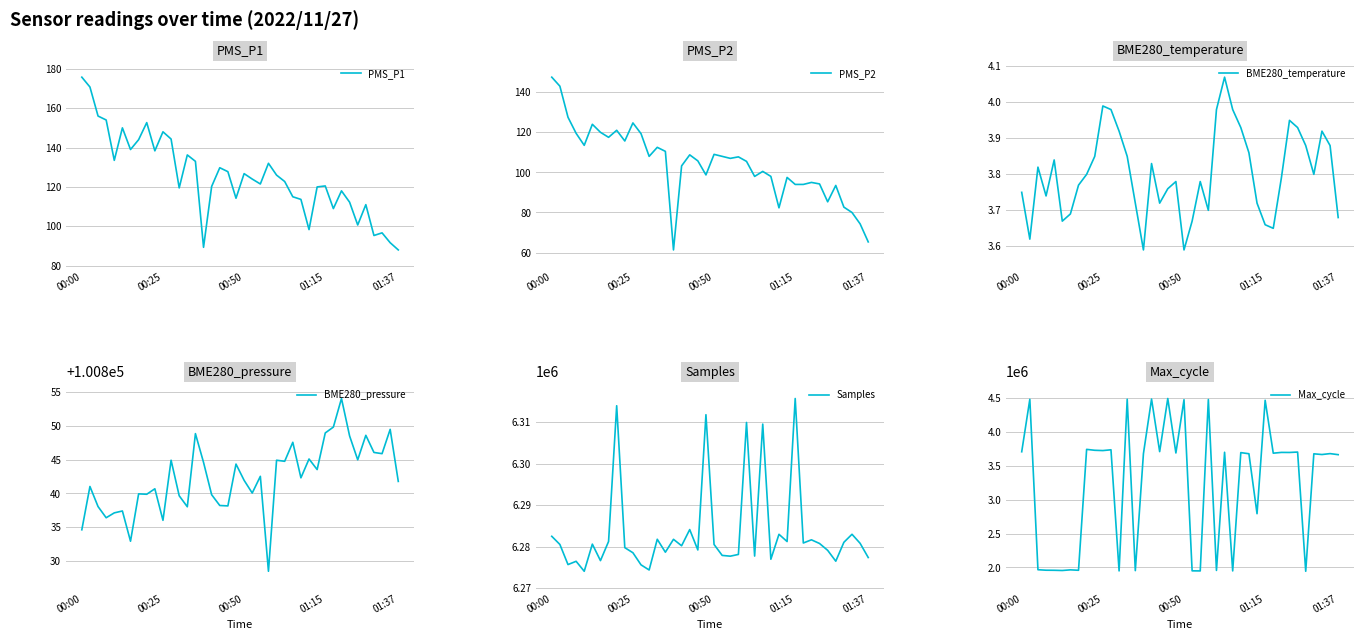

List the series in order of their peak value, highest first.

Samples, Max_cycle, BME280_pressure, PMS_P1, PMS_P2, BME280_temperature